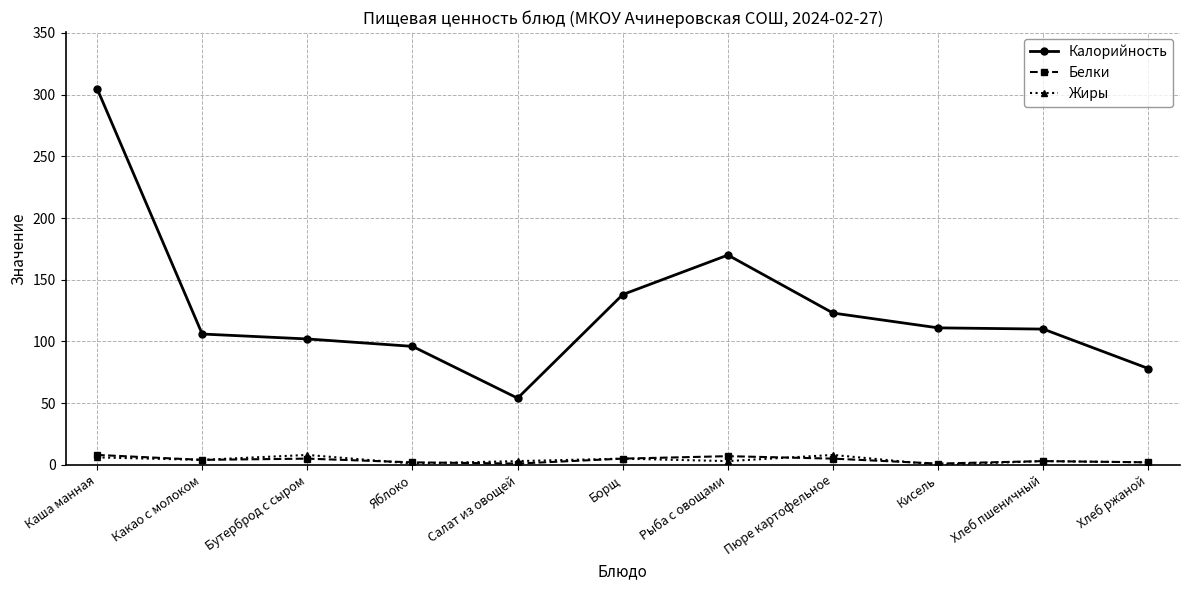

Count the number of categories in the chart.

11